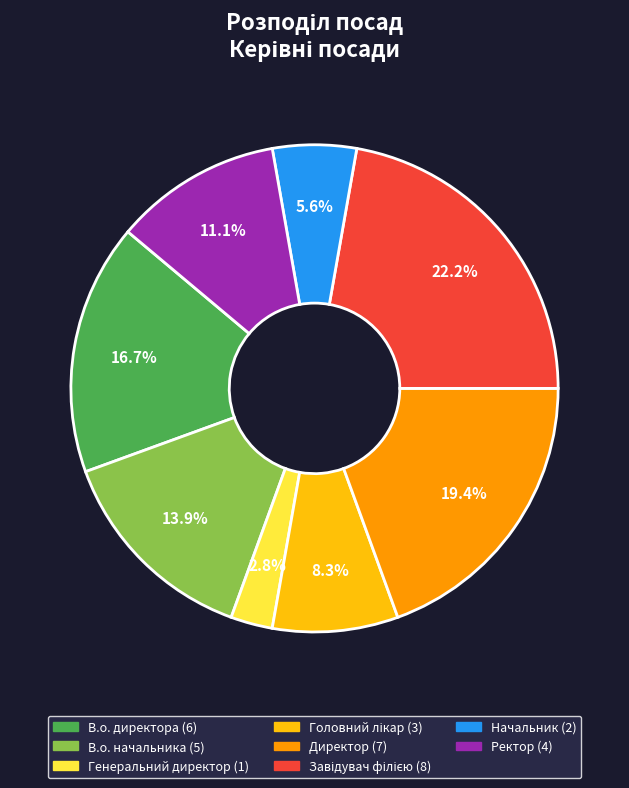

Is the sum of Ректор and Директор greater than half?

No